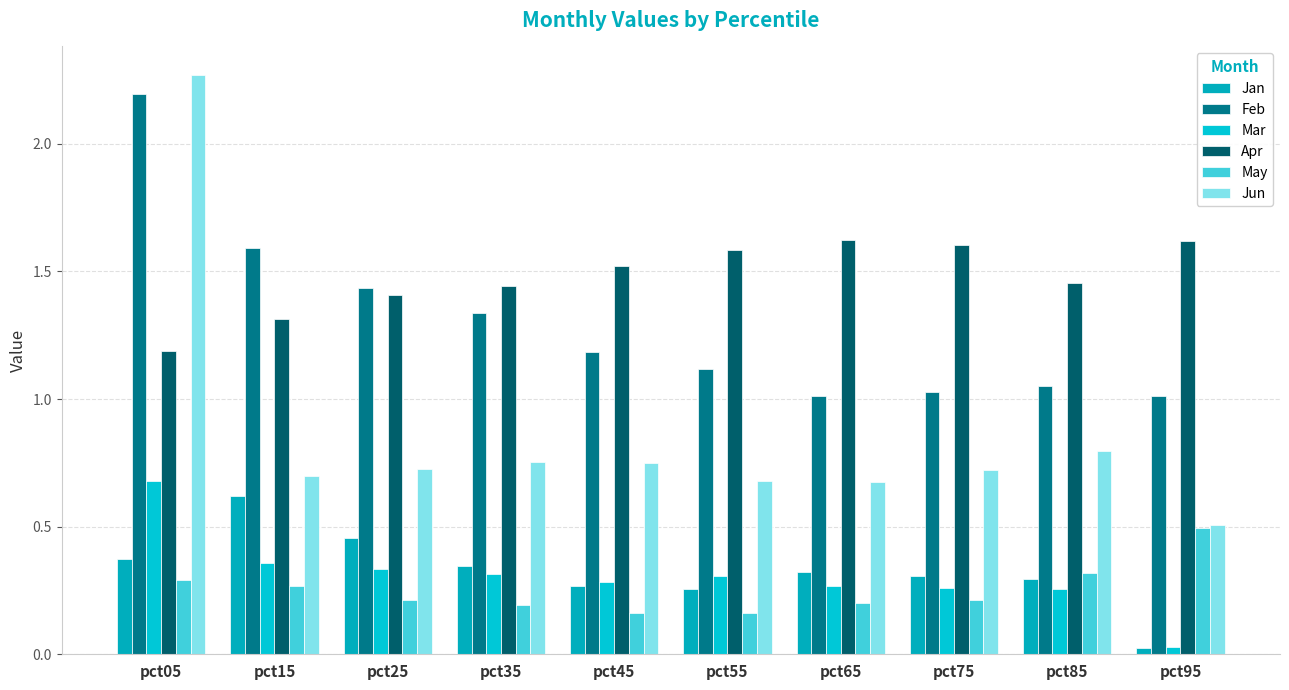

At how many categories does at least one series exceed 1?

10